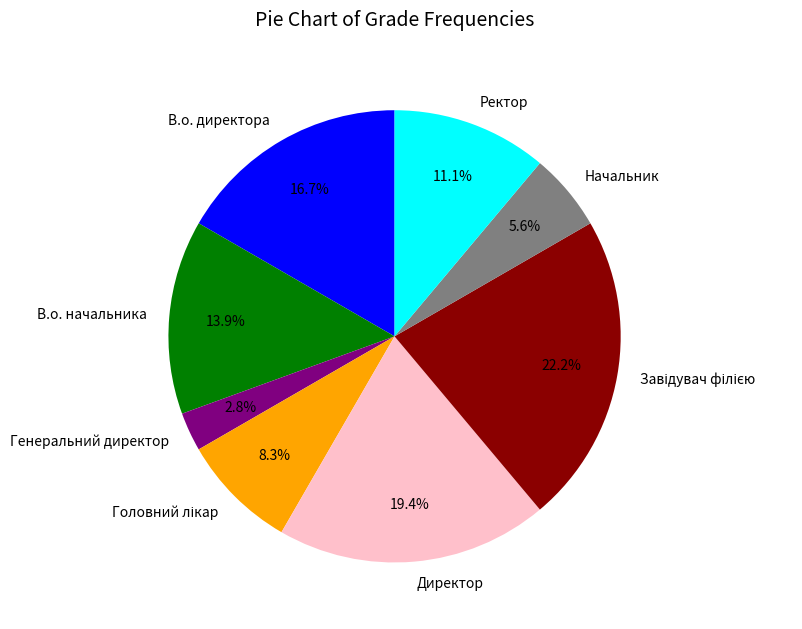

Approximately how many times larger is the value at В.о. директора compared to Генеральний директор?

6.0